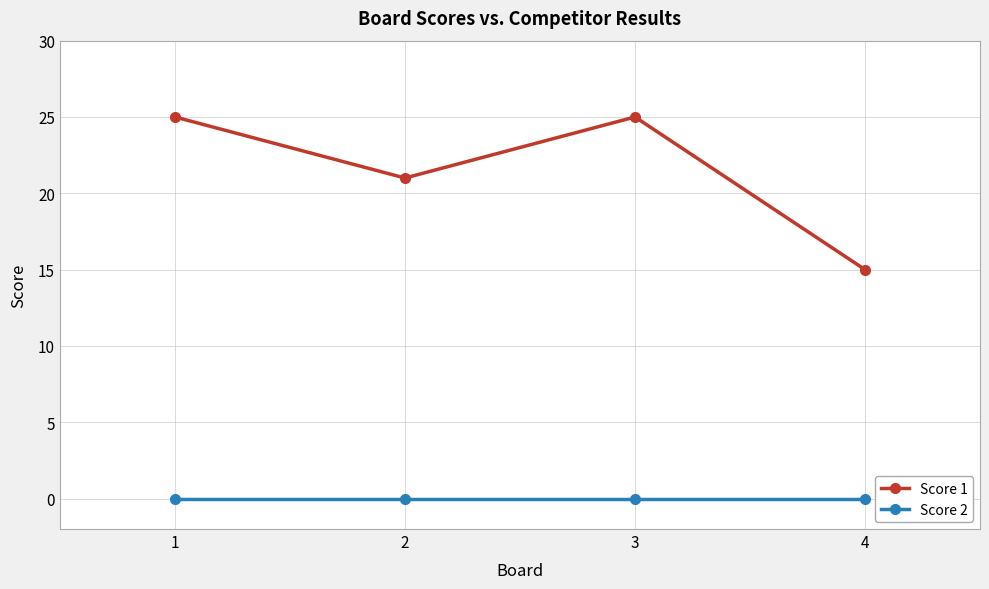

Where is Score 1 nearest to the value 20?

2